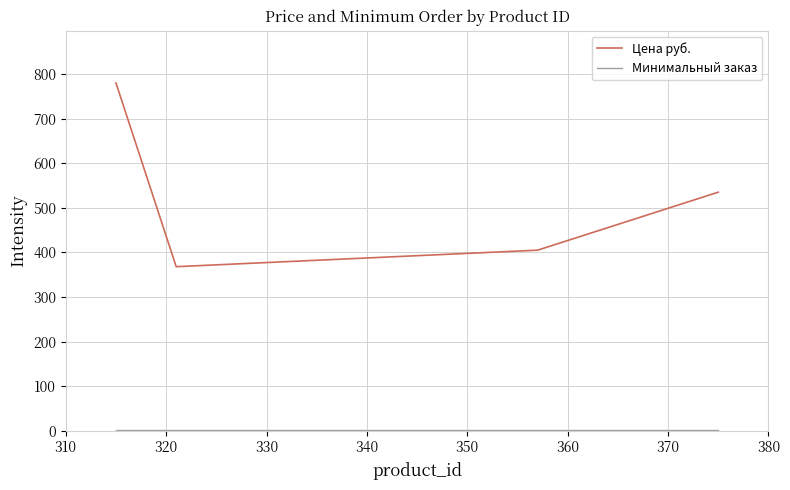

What is the difference between the maximum and minimum values in the Цена руб. series?

412